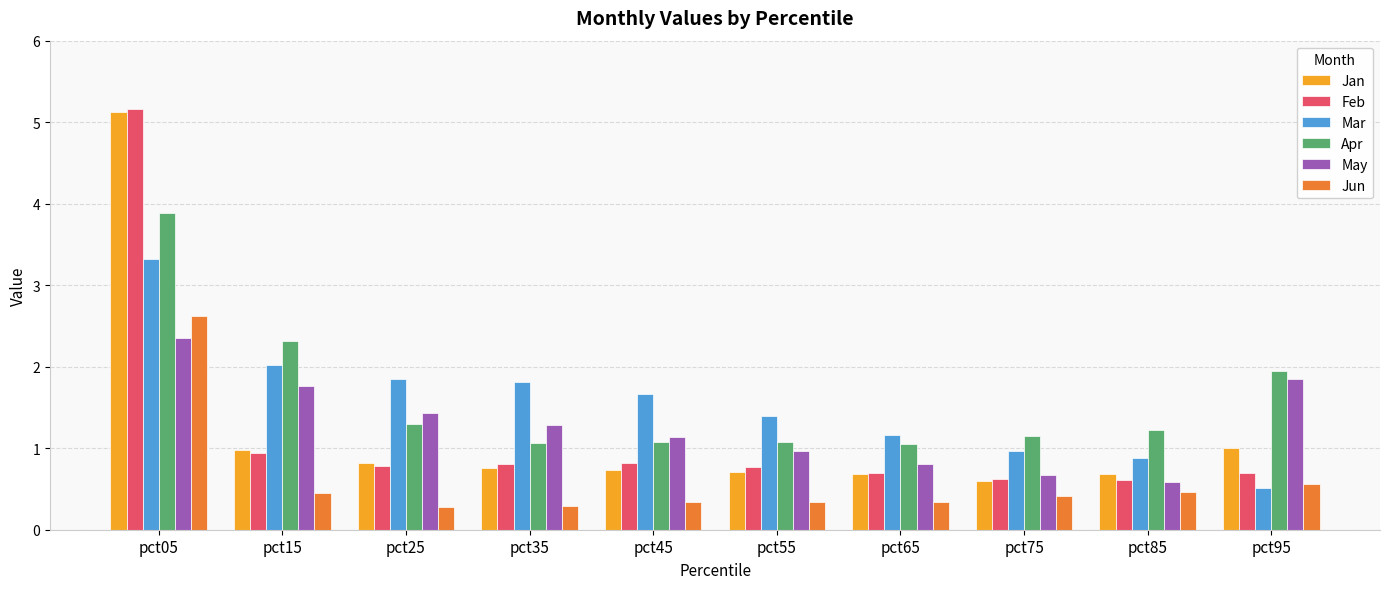

How many bars are there in each group?

6